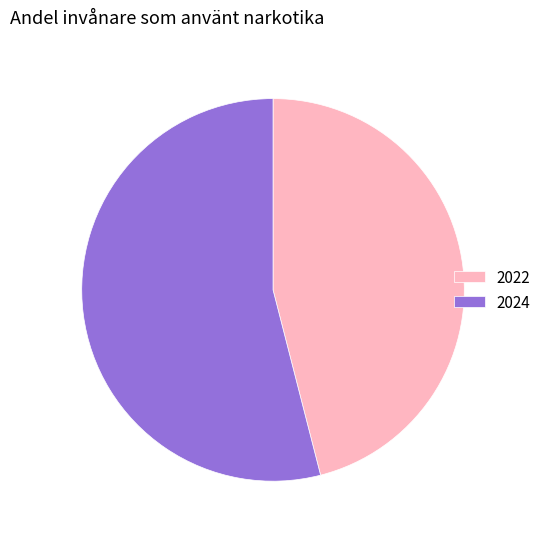

True or false: 2024 accounts for 61% of the total.

False